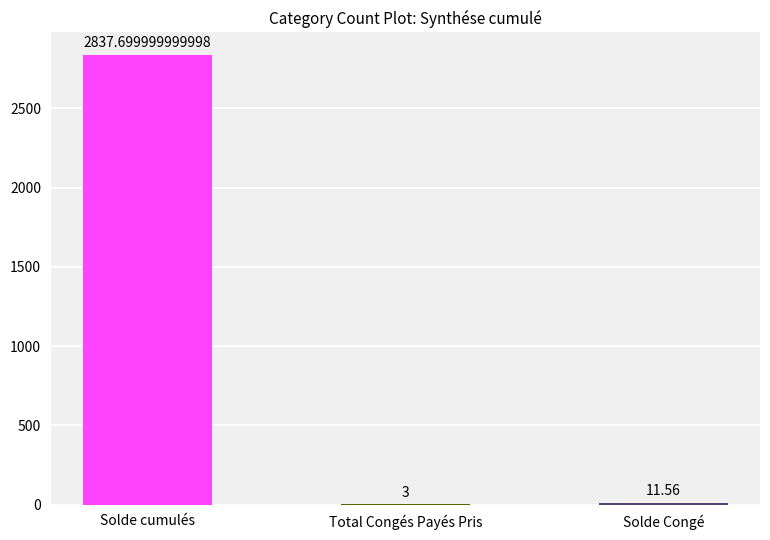

How many data points are above 11?

2